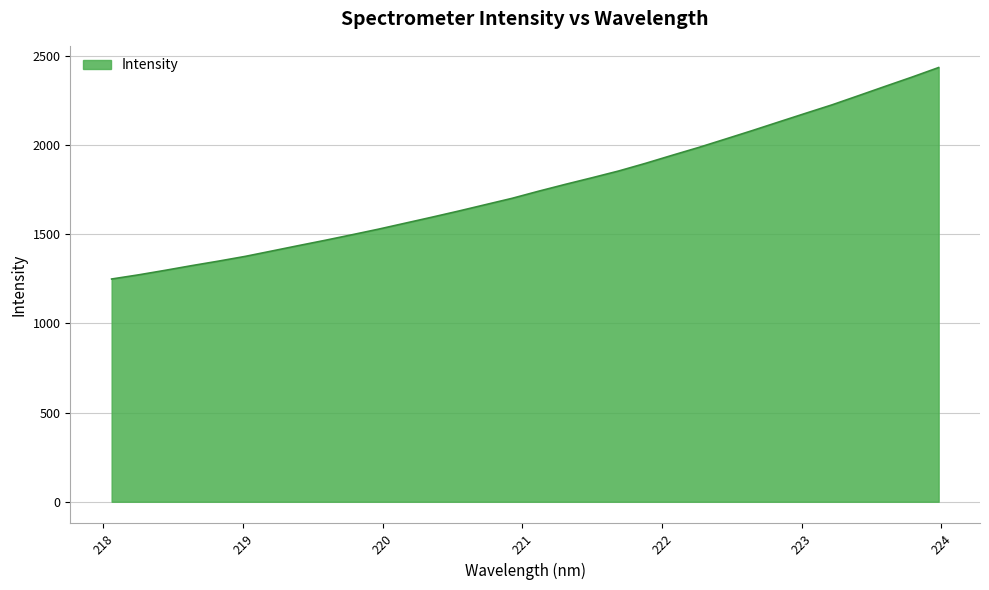

What is the minimum value shown in the chart?

1248.5